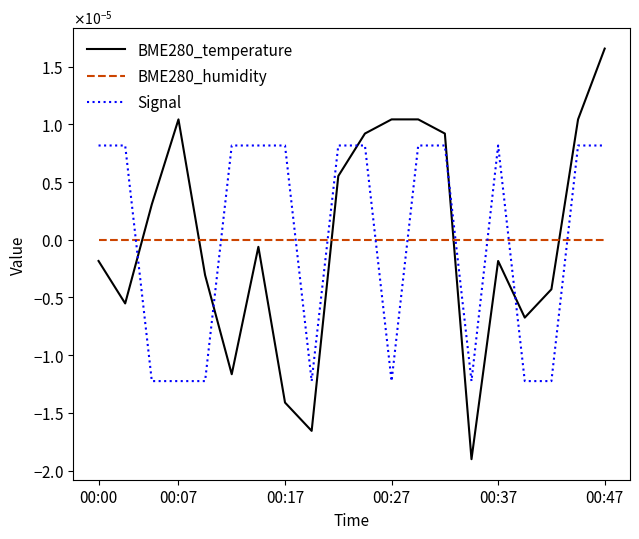

What are all the series names shown in the legend?

BME280_temperature, BME280_humidity, Signal